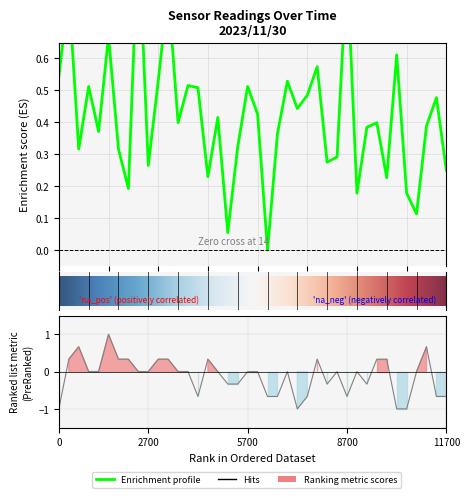

What is the spread (max minus min) of values at 5700?

0.5